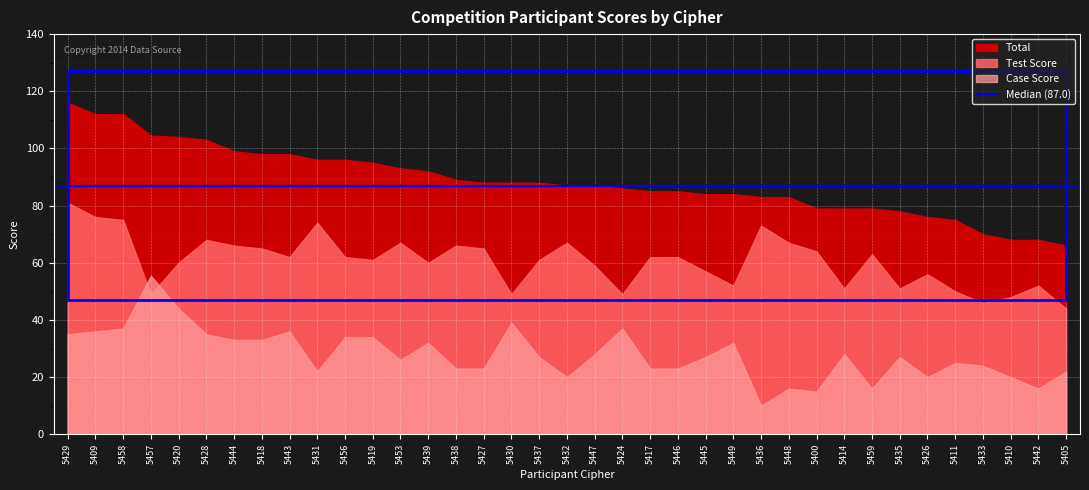

How many series are shown in this chart?

3